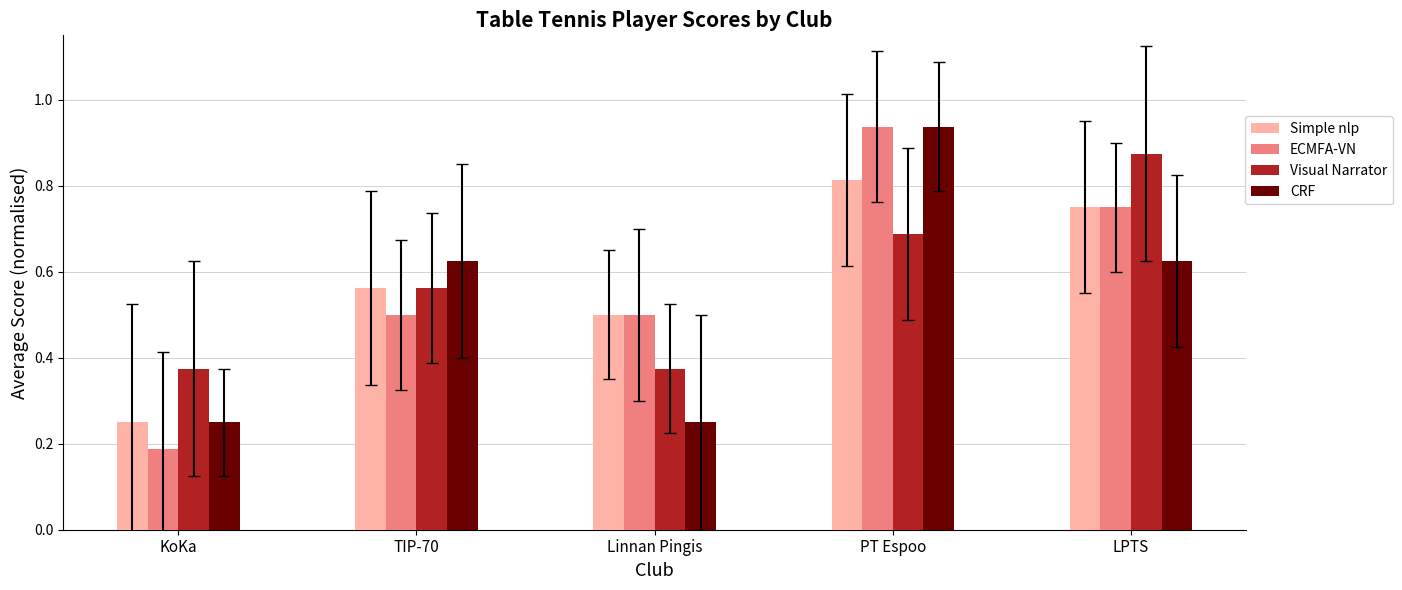

What are all the series names shown in the legend?

Simple nlp, ECMFA-VN, Visual Narrator, CRF